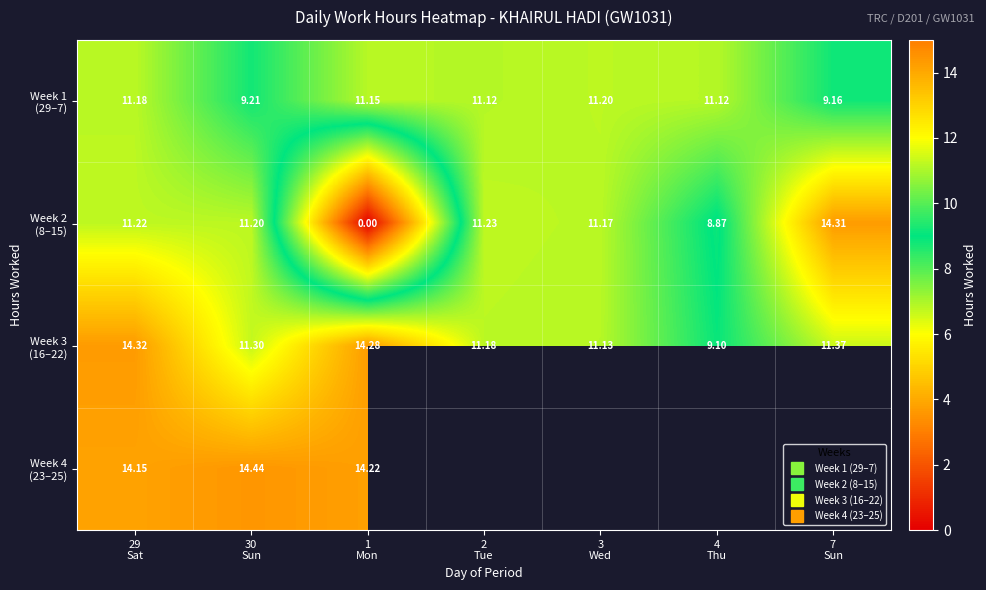

What is the difference between the Week 4 (23–25) values at 30 Sun and 29 Sat?

0.3